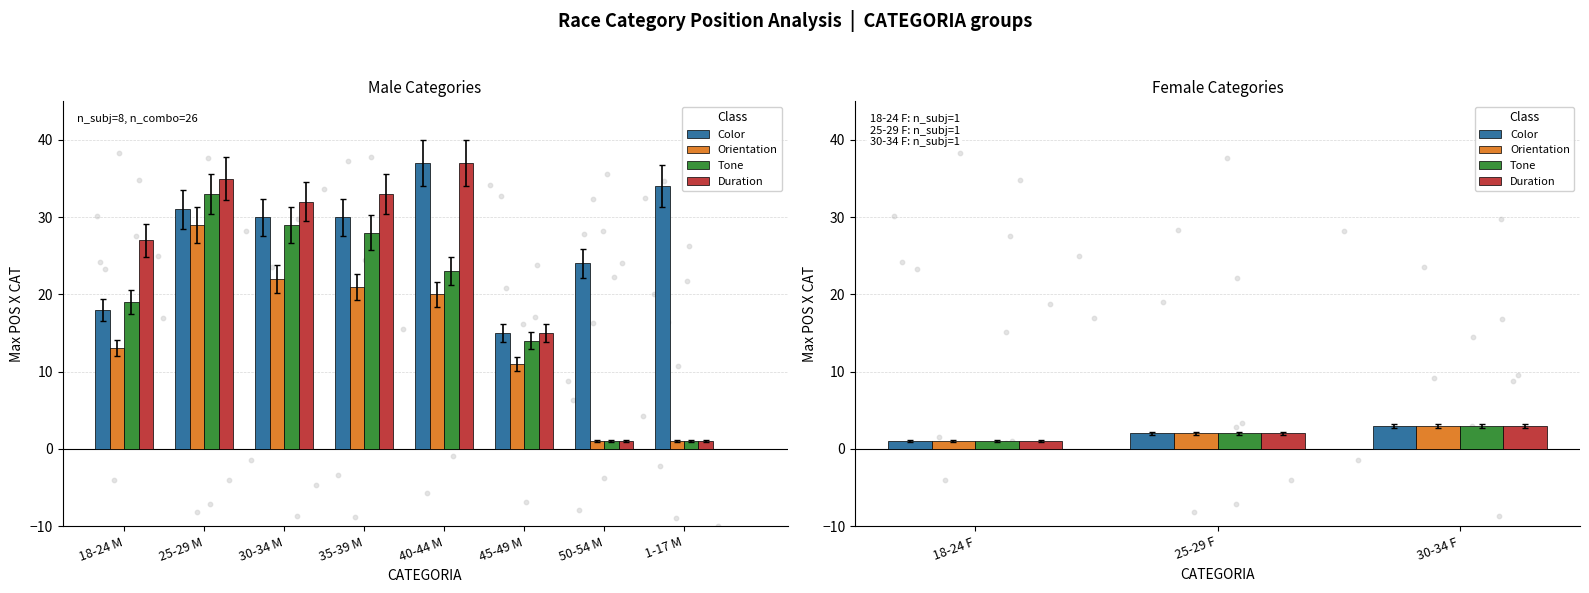

What are all the series names shown in the legend?

Color, Orientation, Tone, Duration